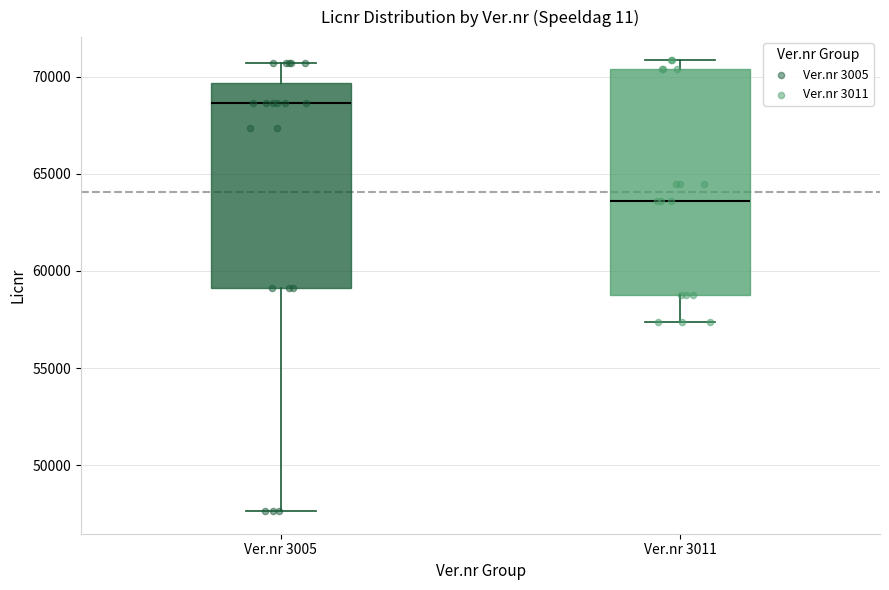

Where does the lower whisker of the box for Ver.nr 3005 end on the y-axis? The values are not printed on the chart, so give them approximately, as read against the axis.

47500